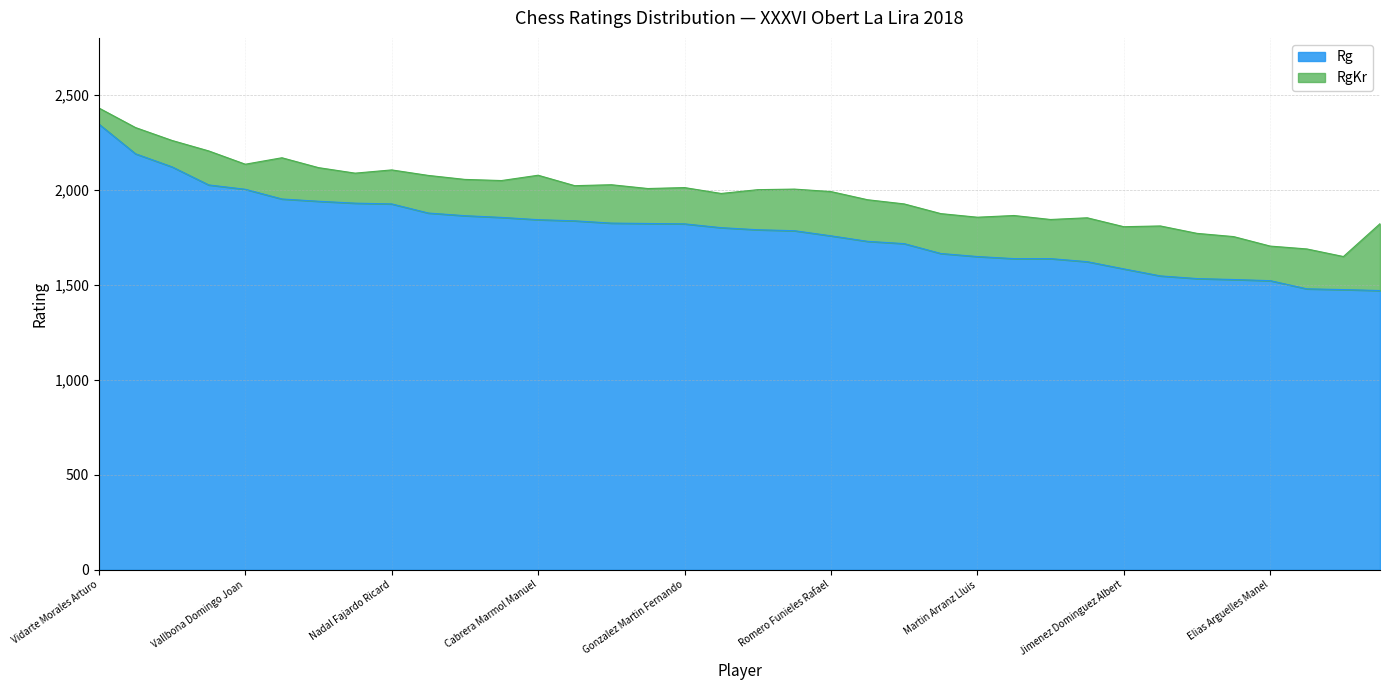

Read the Rg value at Sanchez Coves Juan Josep.

1533